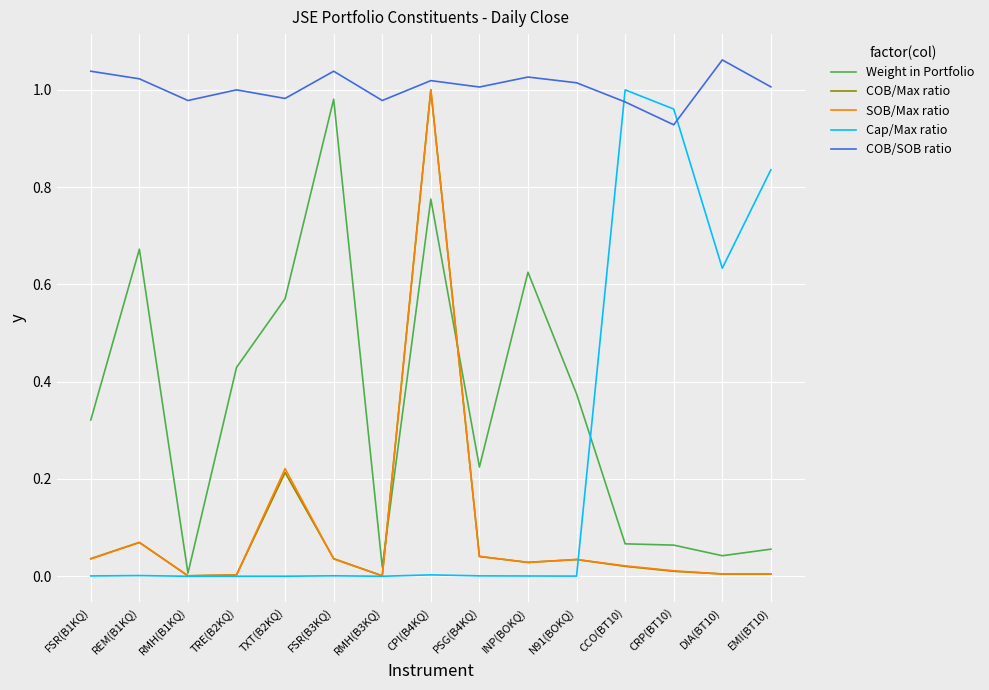

What is the total value across all series at CCO(BT10)?

2.1